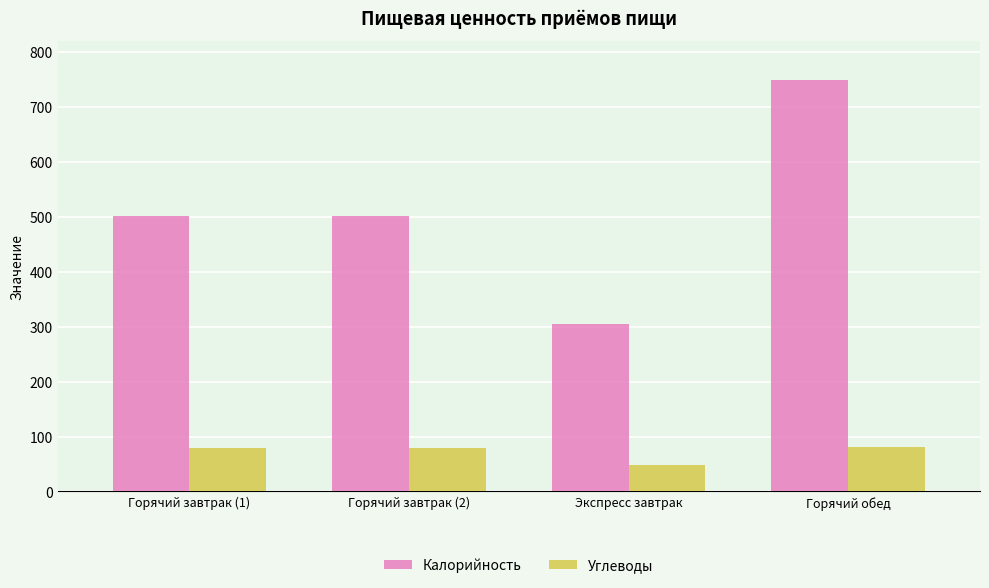

At how many categories does at least one series exceed 295?

4